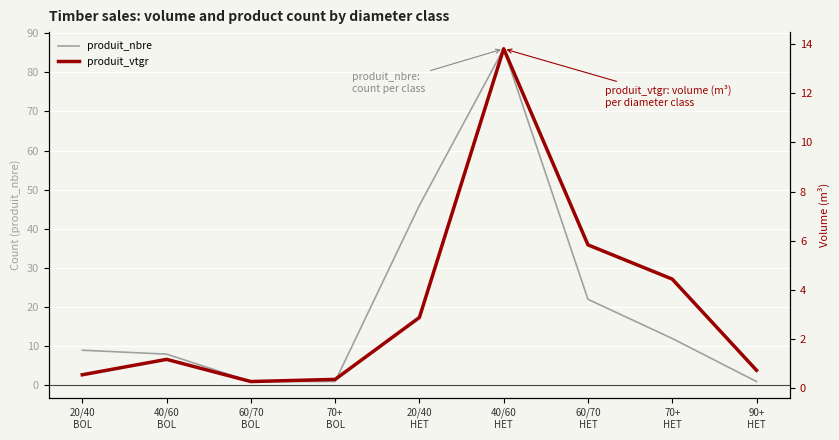

What is the minimum value shown in the chart?

0.3